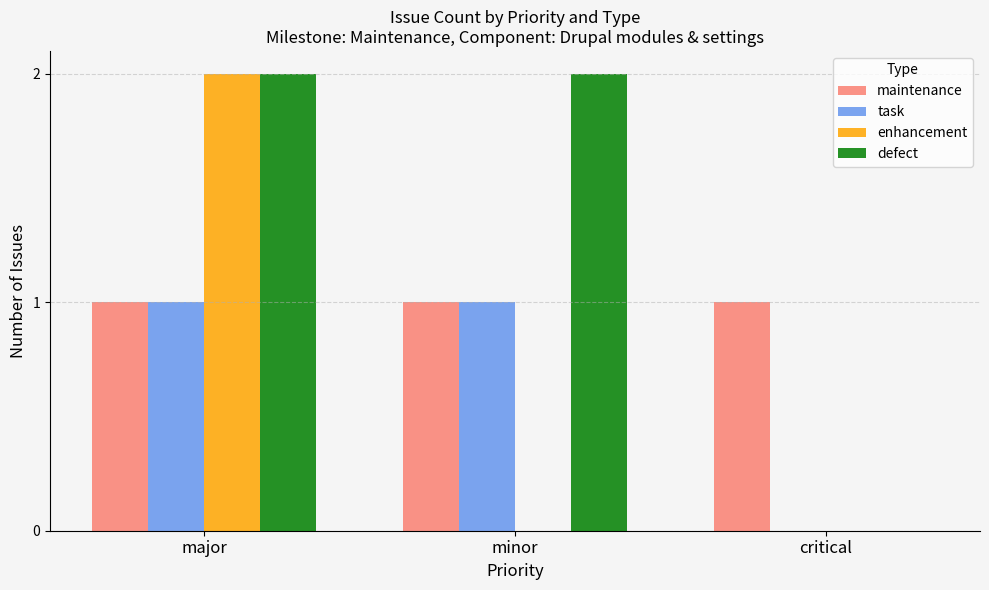

What is the highest value of the defect series?

2